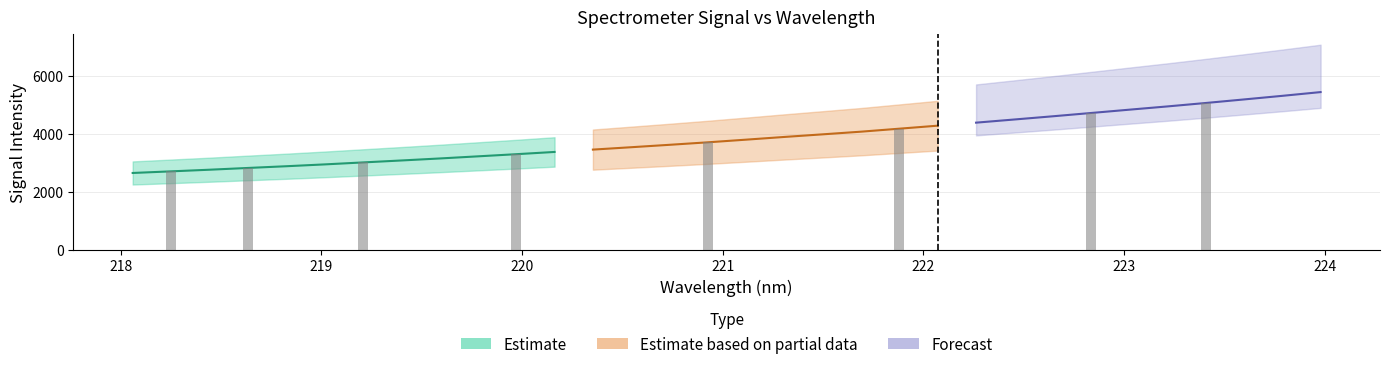

The value of y at 1 is 4565.4. True or false?

False